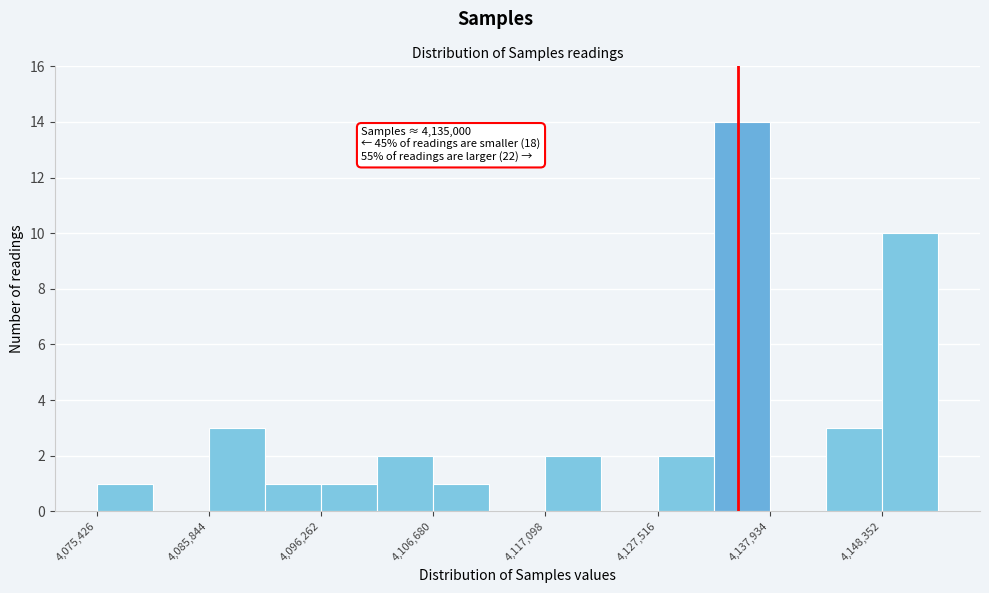

Around what value on the x-axis is the tallest bar? Give the approximate position of its centre, as read against the axis.

4136000